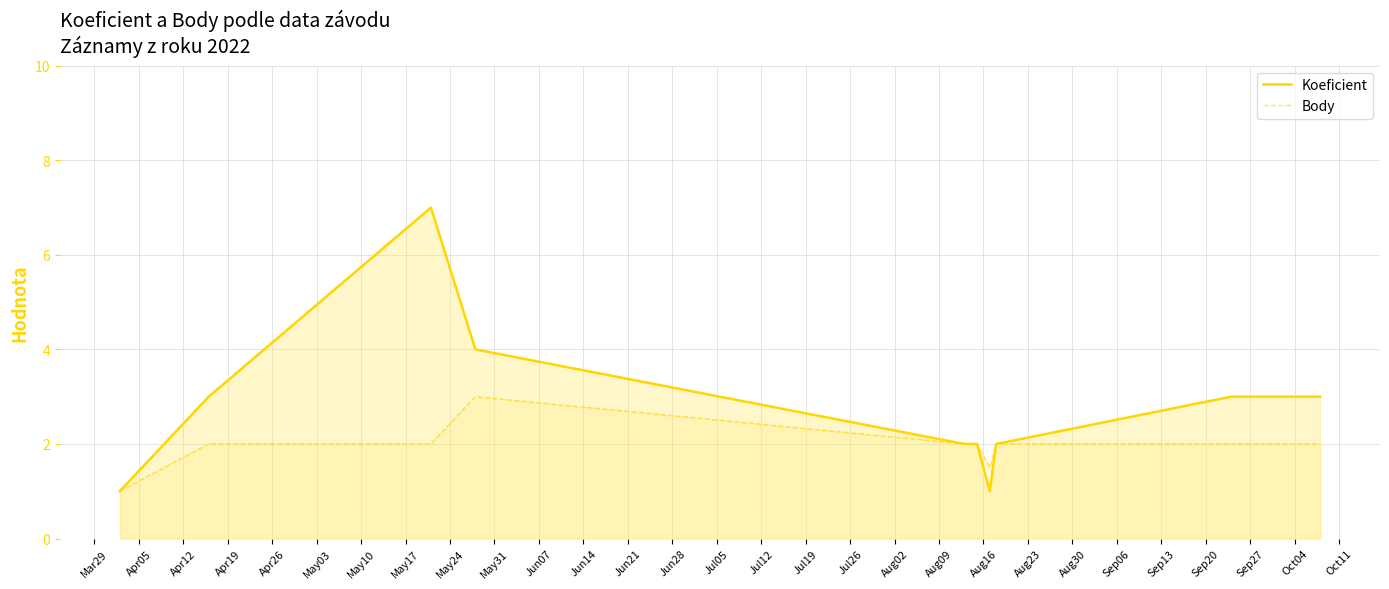

What is the average value of the Body series?

1.9